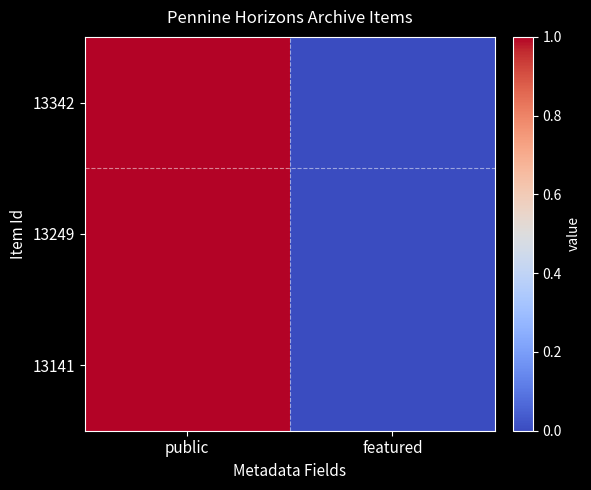

At which category is the sum across all series the highest?

public